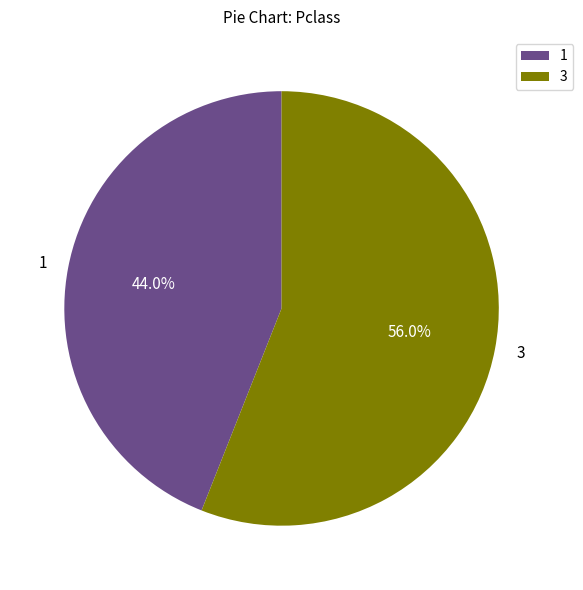

How much of the chart is everything except 1?

56.0%